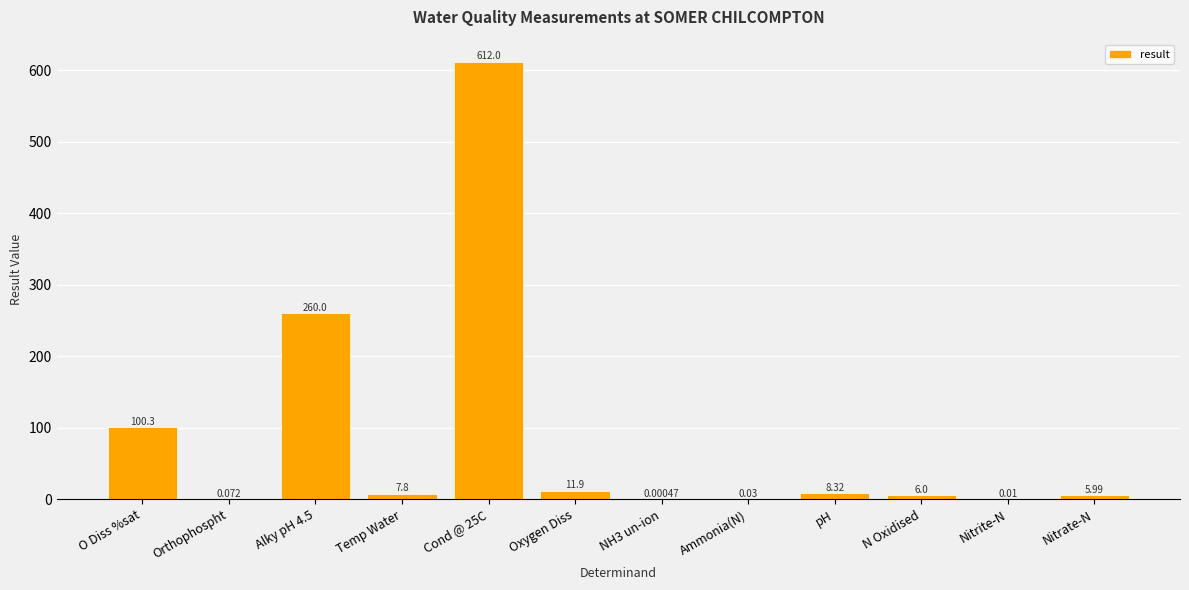

At which label does the data first exceed 7?

O Diss %sat